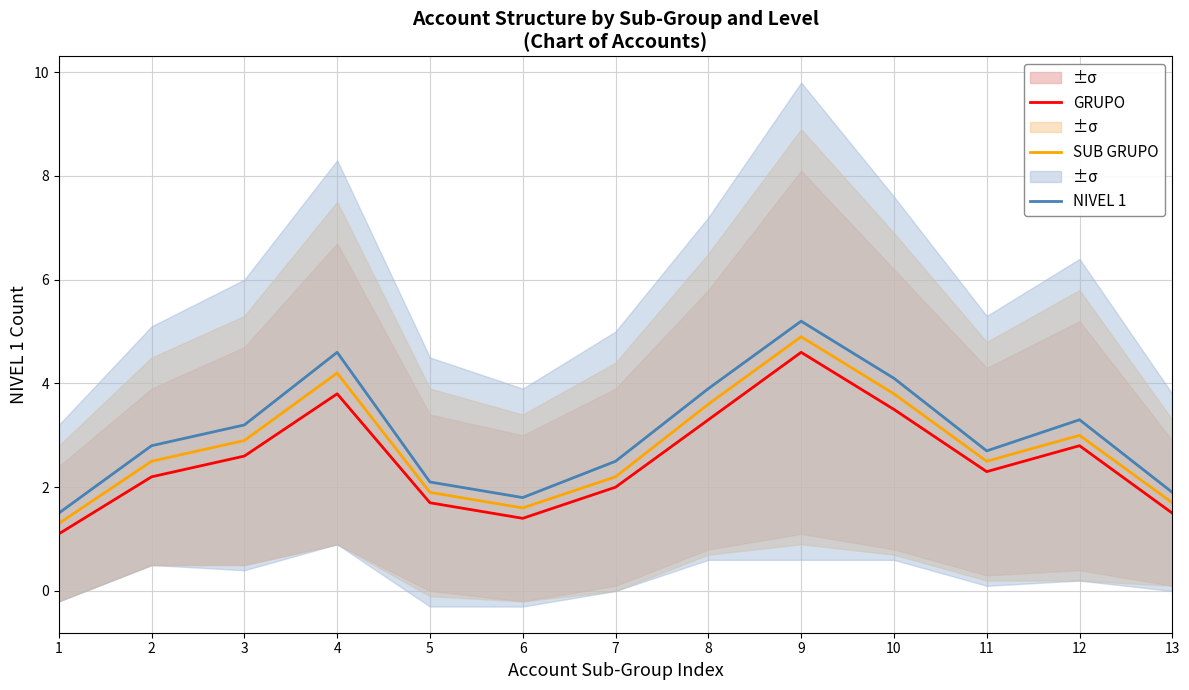

Does the chart have visible grid lines?

Yes